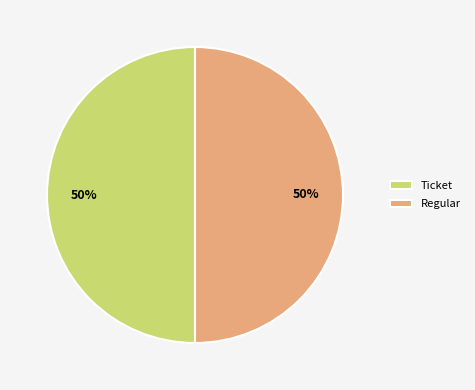

To the nearest percent, what is the combined percentage of Regular and Ticket?

100%